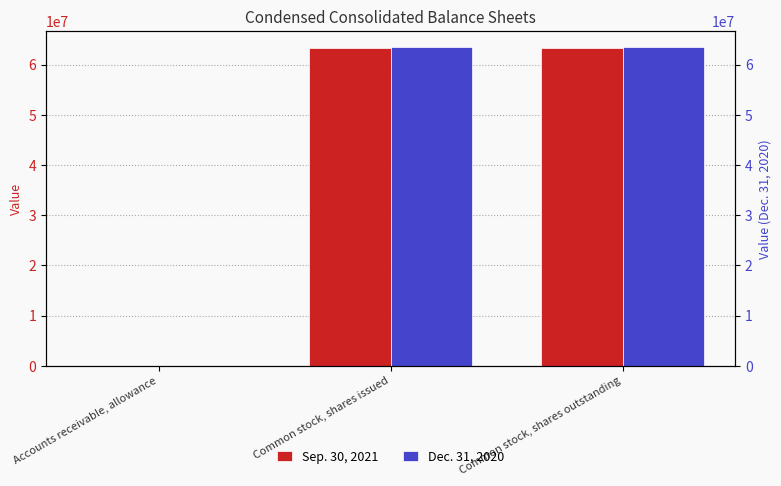

What are all the series names shown in the legend?

Sep. 30, 2021, Dec. 31, 2020